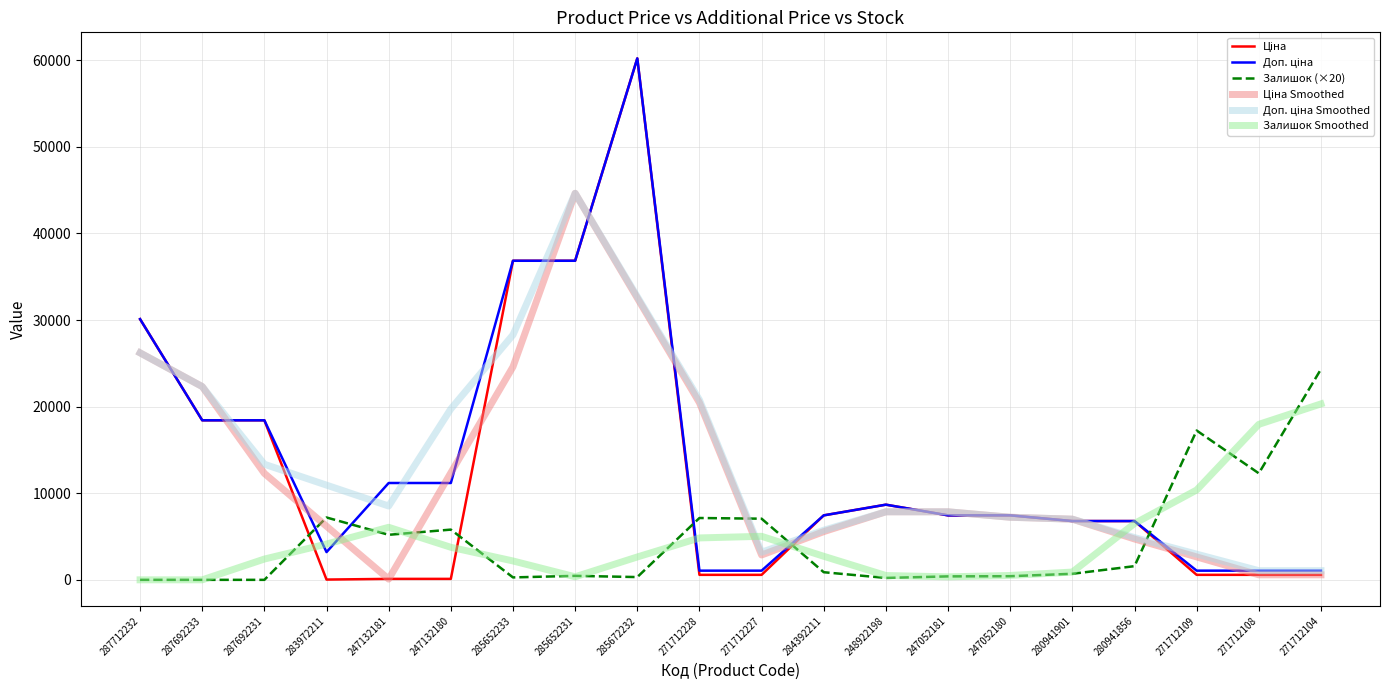

Does the chart display data point markers on the line(s)?

No